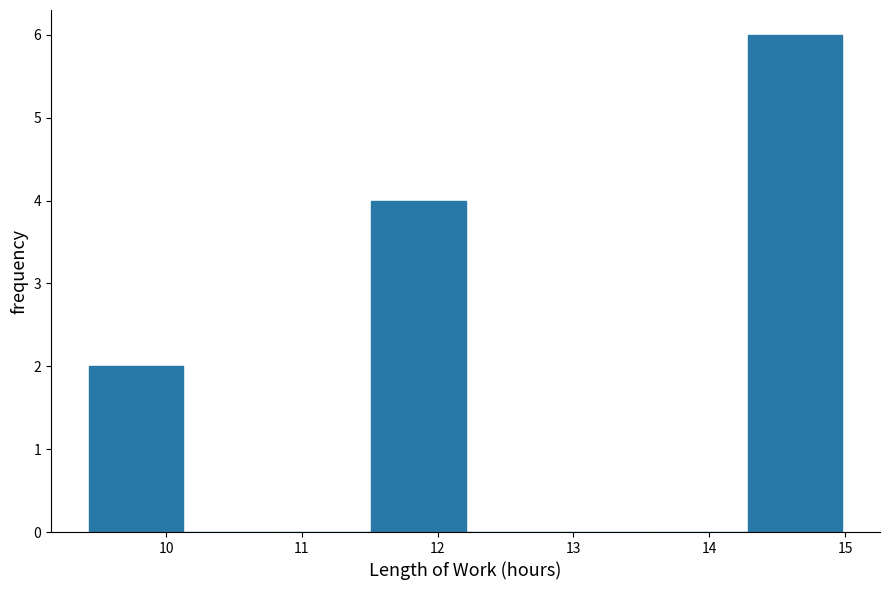

Reading left to right, list every bar in this chart as the range it spans on the x-axis followed by its height. Neither the bar edges nor the heights are printed on the chart, so give them approximately, as read against the axes.

9.4 to 10.1: 2
10.1 to 10.8: 0
10.8 to 11.5: 0
11.5 to 12.2: 4
12.2 to 12.9: 0
12.9 to 13.6: 0
13.6 to 14.3: 0
14.3 to 15.0: 6